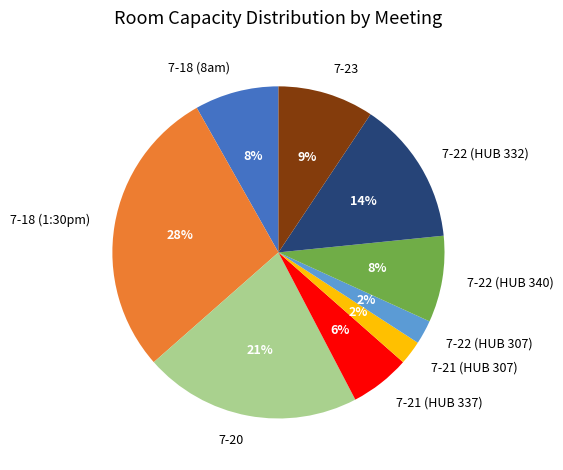

Between 7-22 (HUB 340) and 7-22 (HUB 307), which is larger?

7-22 (HUB 340)